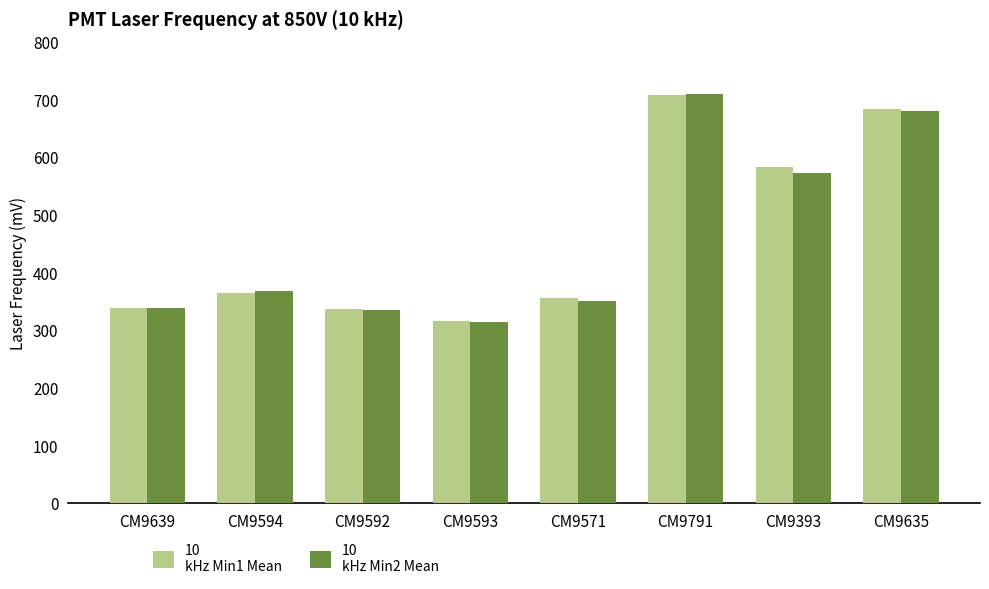

Are the bars grouped side by side (vs. stacked)?

Yes